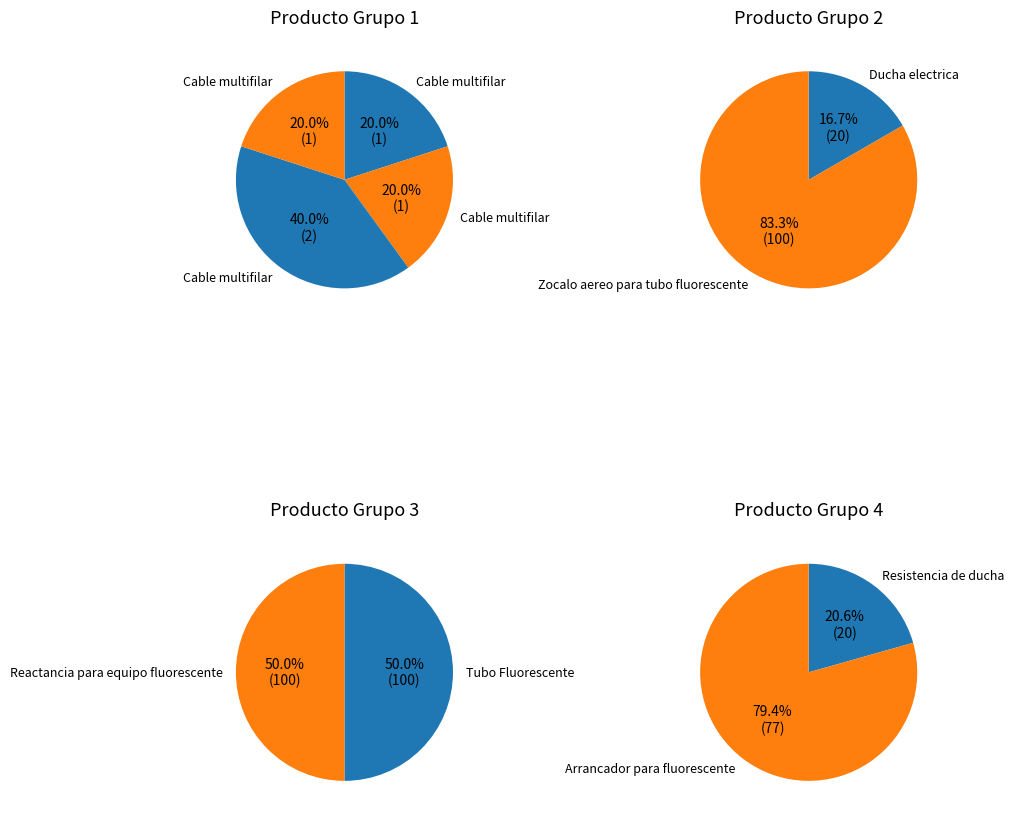

Rank the categories by value from lowest to highest.

Cable multifilar, Ducha electrica, Resistencia de ducha, Arrancador para fluorescente, Zocalo aereo para tubo fluorescente, Tubo Fluorescente, Reactancia para equipo fluorescente